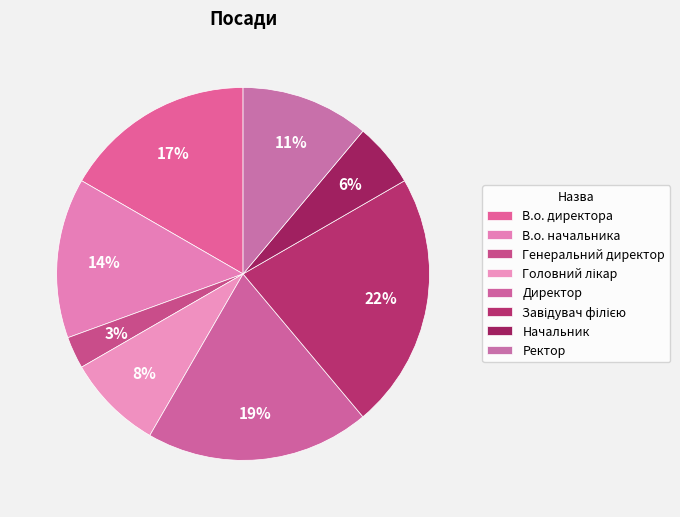

How many slices are in this pie chart?

8